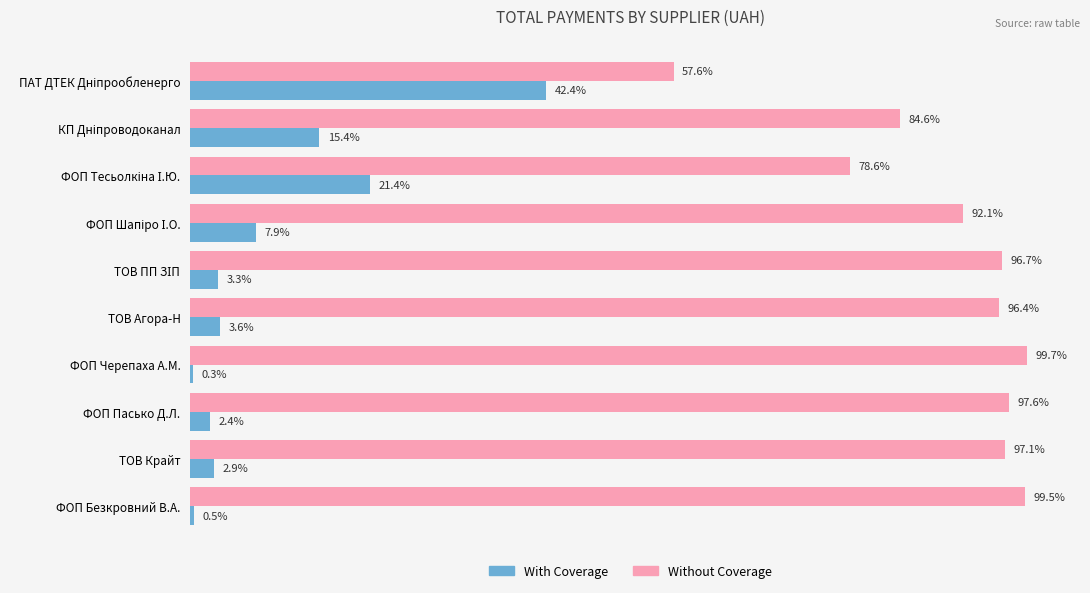

Which series has the largest total across all categories?

Without Coverage